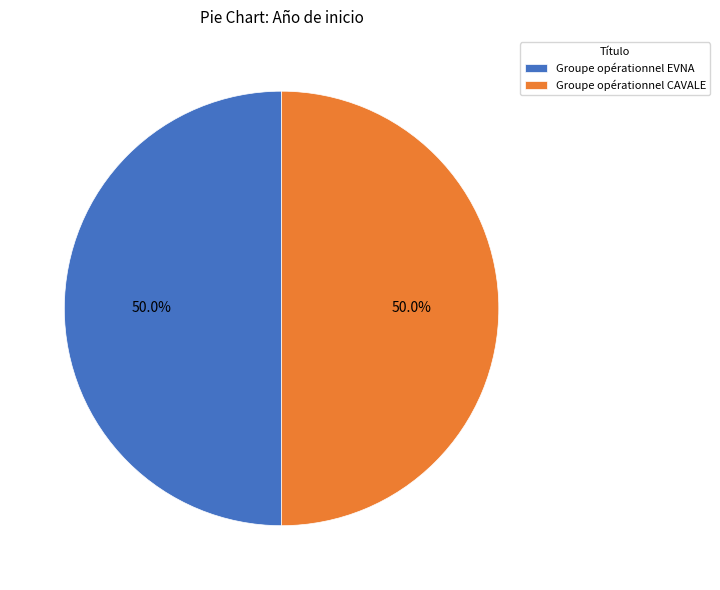

To the nearest percent, what percentage of the pie is Groupe opérationnel CAVALE?

50%